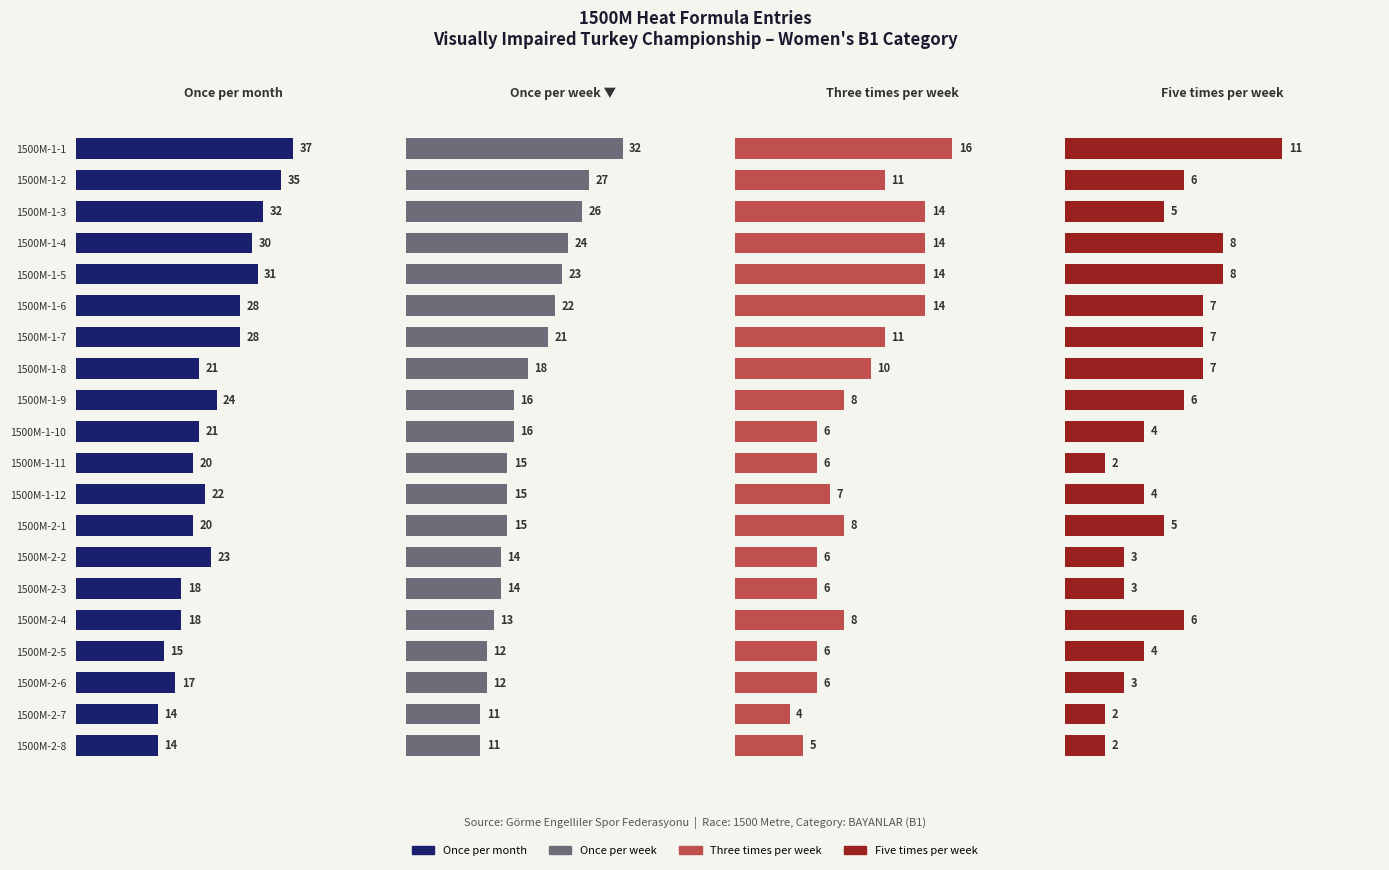

Reading left to right, transcribe all the data shown in this chart.

Once per month: 37	35	32	30	31	28	28	21	24	21	20	22	20	23	18	18	15	17	14	14
Once per week: 32	27	26	24	23	22	21	18	16	16	15	15	15	14	14	13	12	12	11	11
Three times per week: 16	11	14	14	14	14	11	10	8	6	6	7	8	6	6	8	6	6	4	5
Five times per week: 11	6	5	8	8	7	7	7	6	4	2	4	5	3	3	6	4	3	2	2